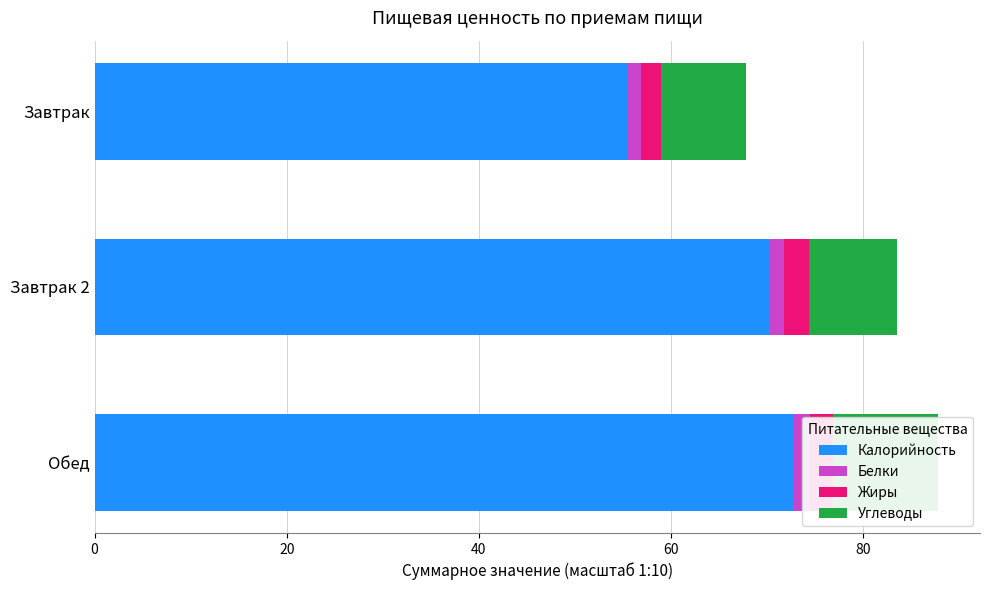

What is the value of the Углеводы bar at the 1st from the left?

8.9